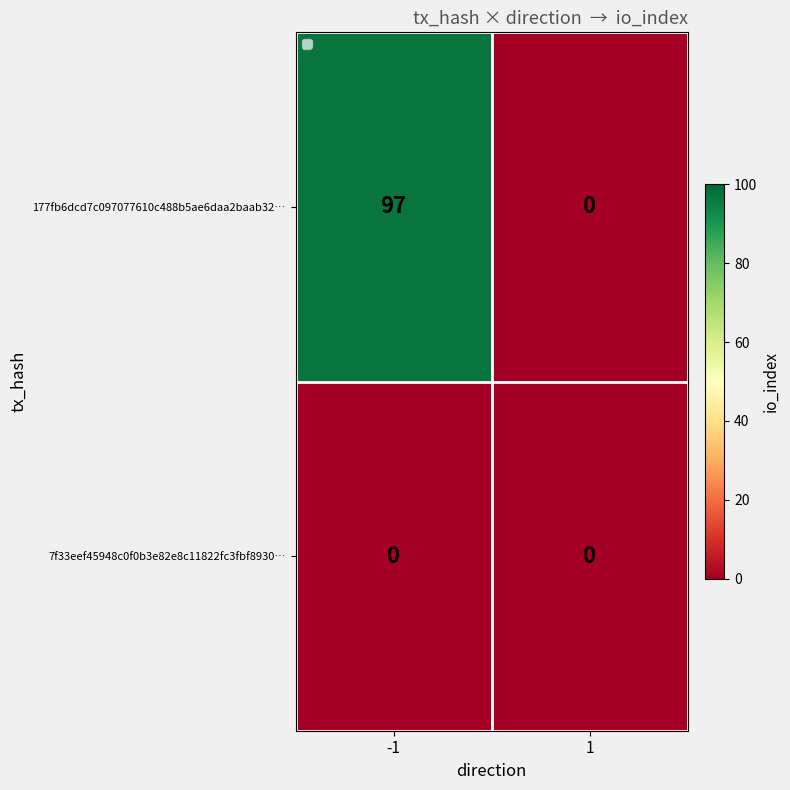

List the series in order of their overall mean, highest first.

177fb6dcd7c097077610c488b5ae6daa2baab32…, 7f33eef45948c0f0b3e82e8c11822fc3fbf8930…